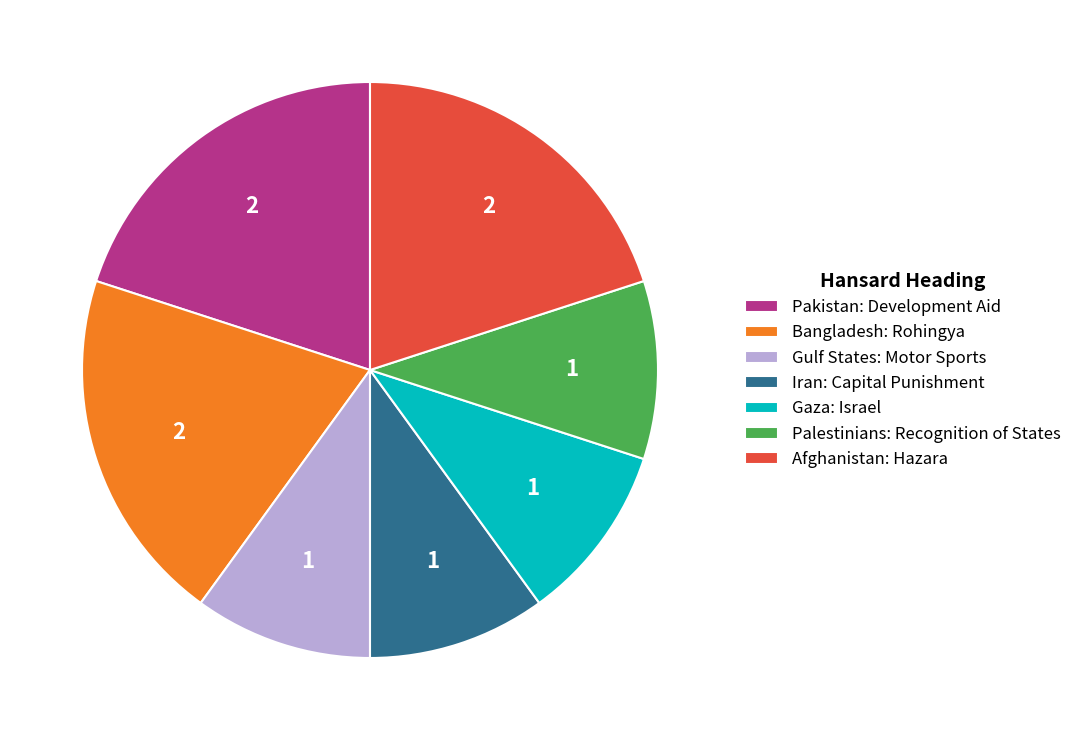

Is Afghanistan: Hazara the majority of the pie?

No